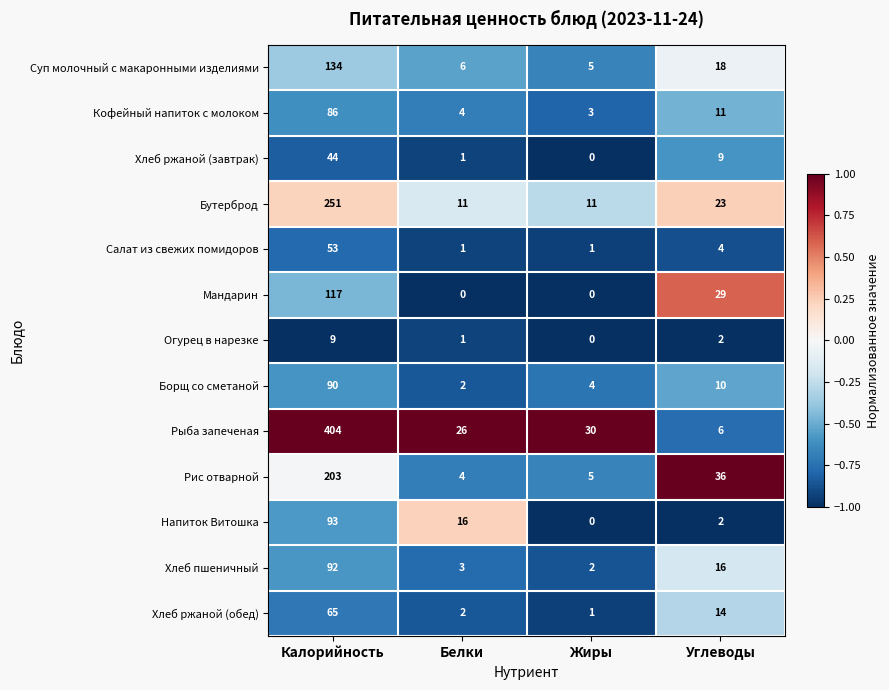

What is the smallest value displayed?

0